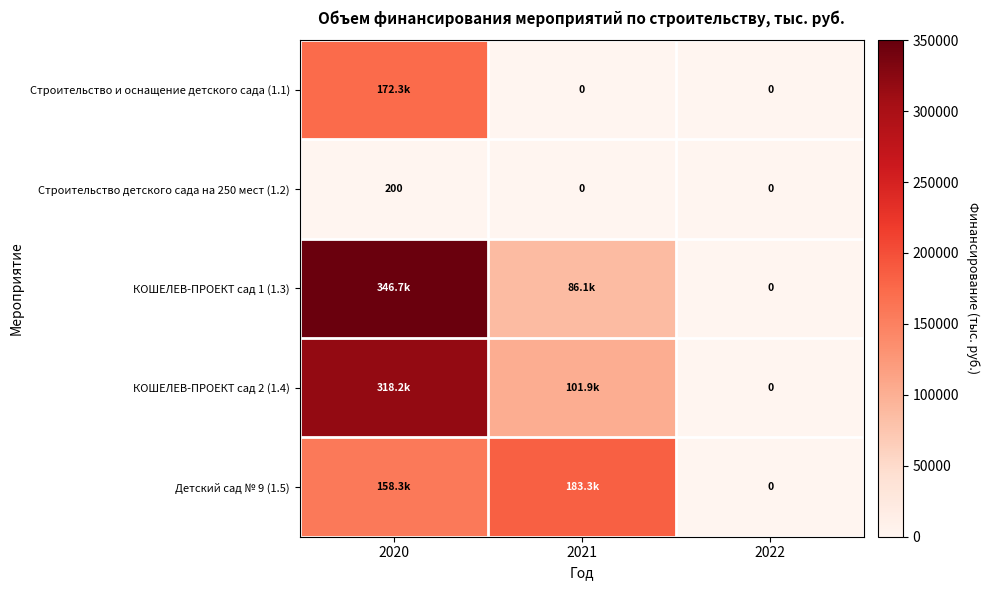

The value of КОШЕЛЕВ-ПРОЕКТ сад 1 (1.3) at 2020 is 496340.4. True or false?

False